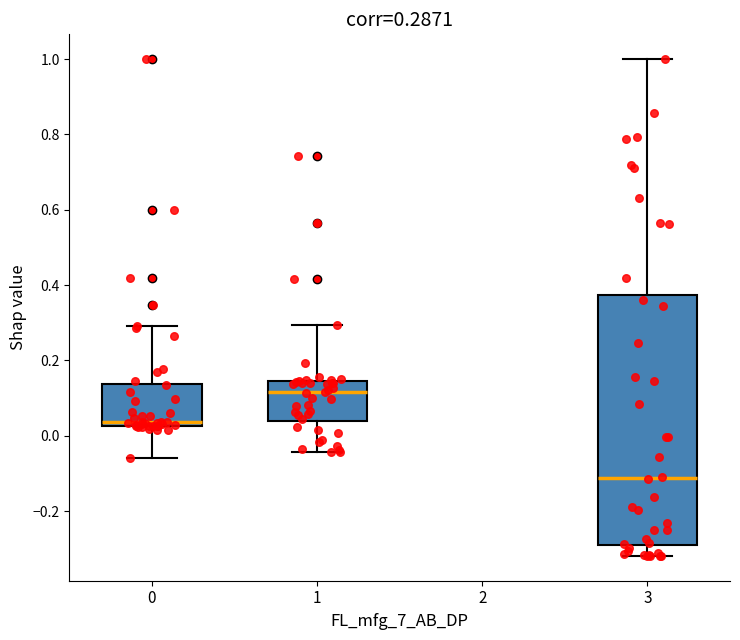

Which box's median line is the highest?

1